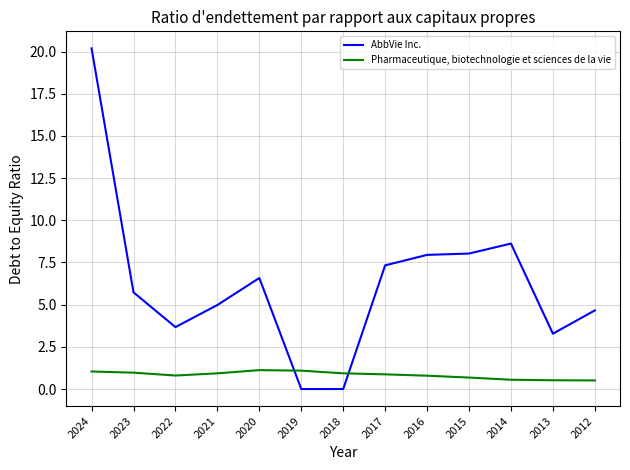

The AbbVie Inc. series shows 5.5 at 2022. True or false?

False